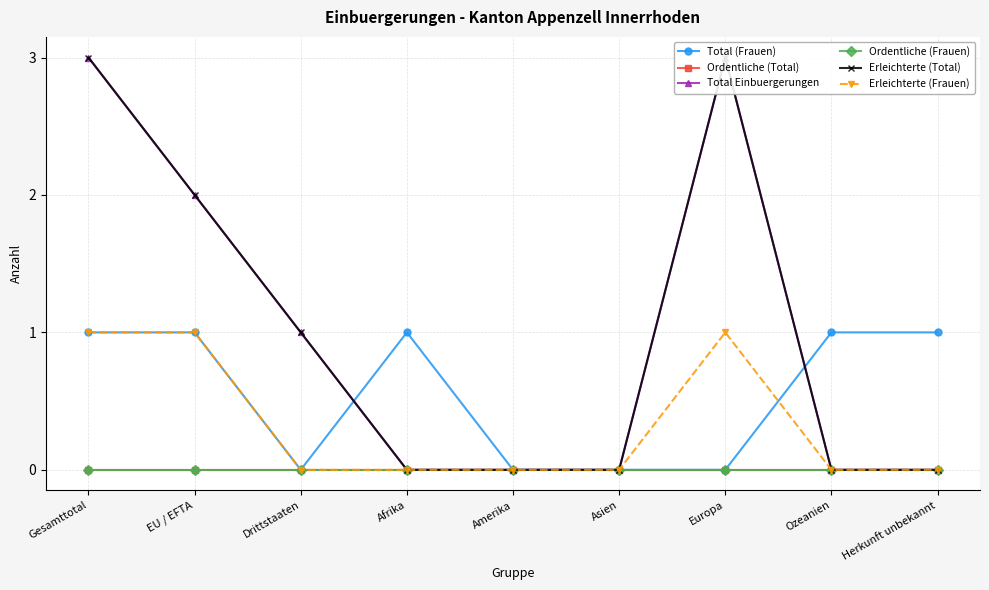

How many values in the Total Einbuergerungen series exceed 0?

4